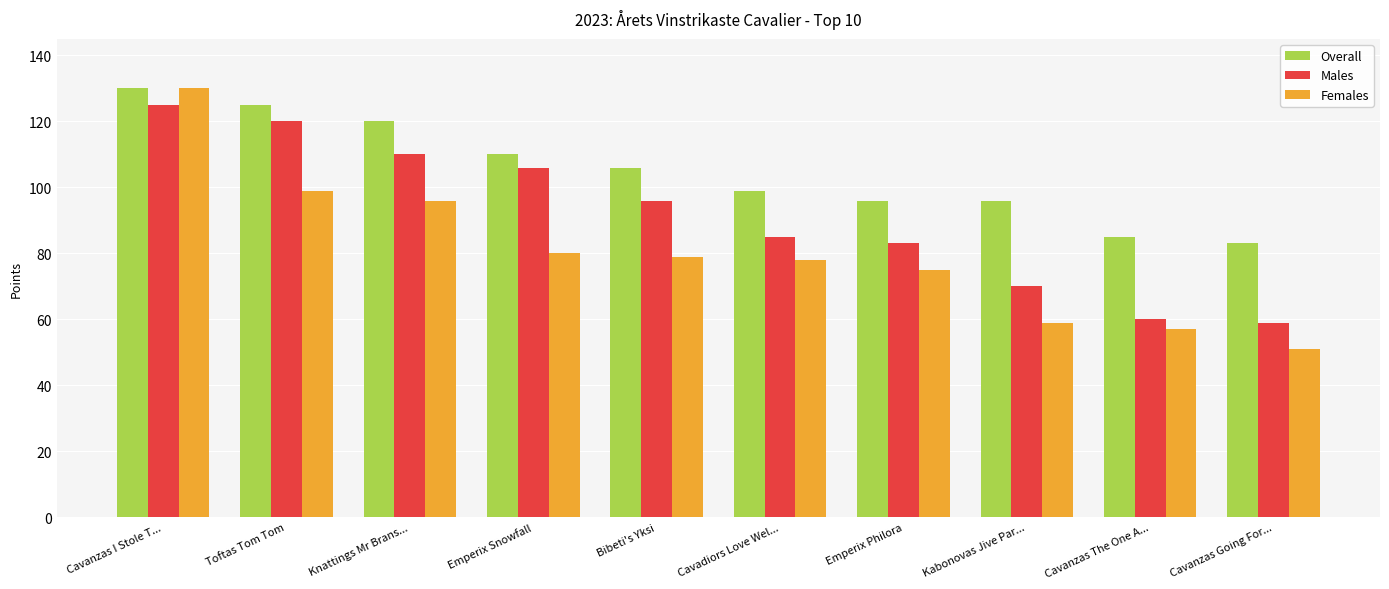

What position from the left is Kabonovas Jive Par...?

8